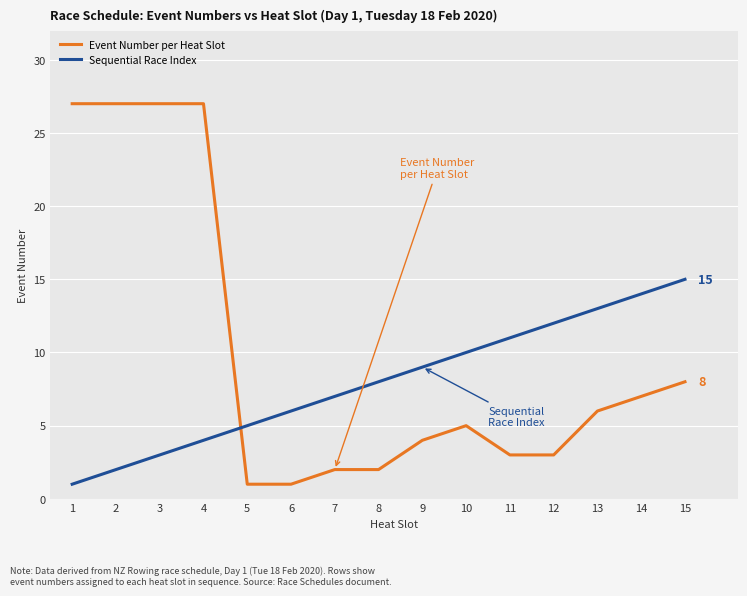

Which series changed the most between 5 and 13?

Sequential Race Index